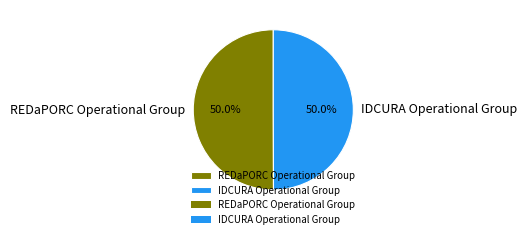

To the nearest percent, what is the average slice percentage?

50%